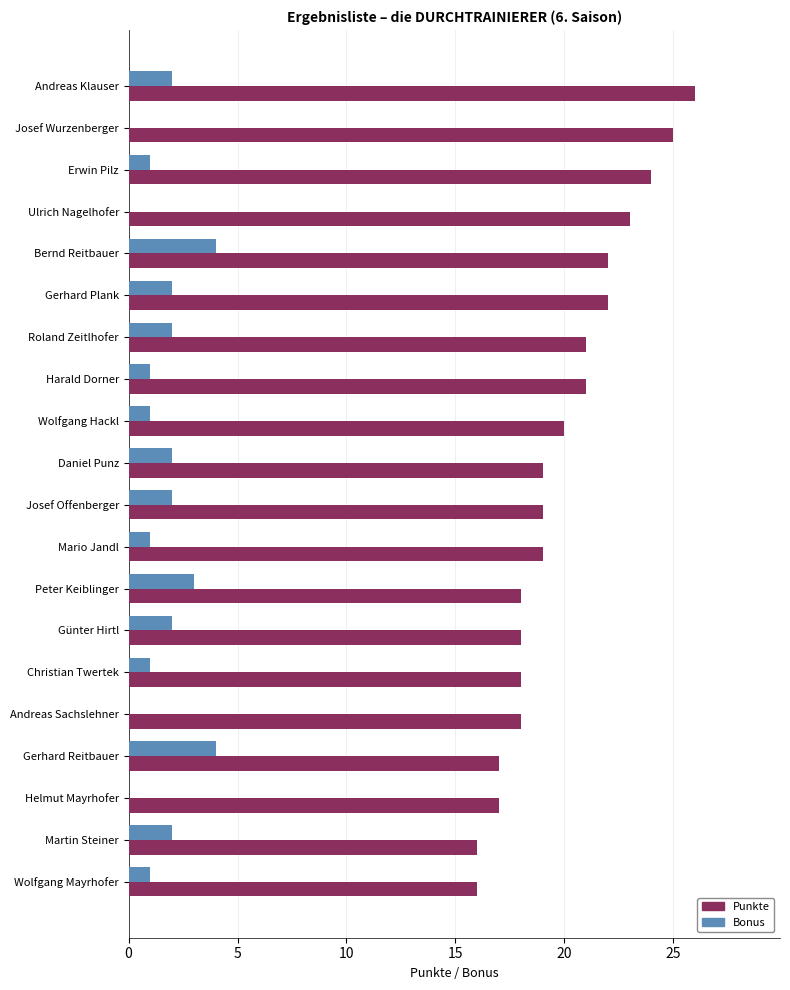

What is the maximum value for Bonus?

4